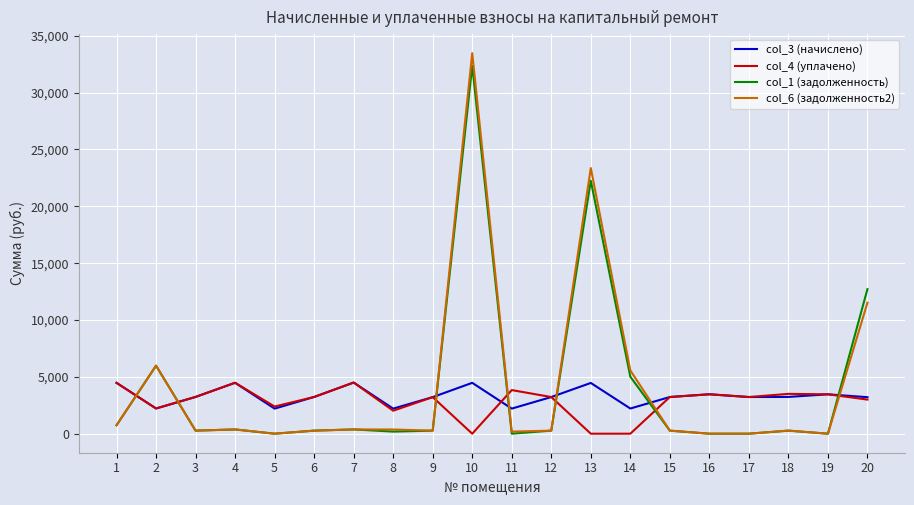

Count the number of data series in this chart.

4